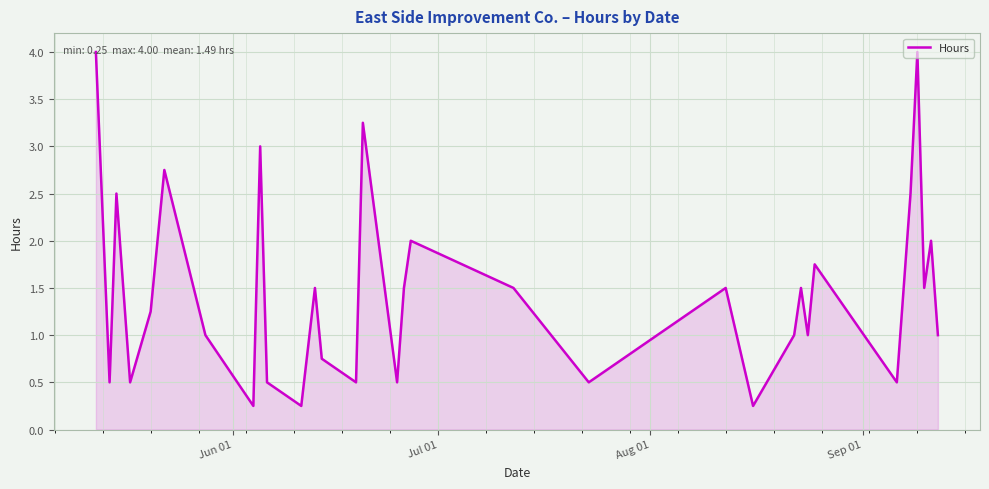

What is the greatest value displayed?

4.0